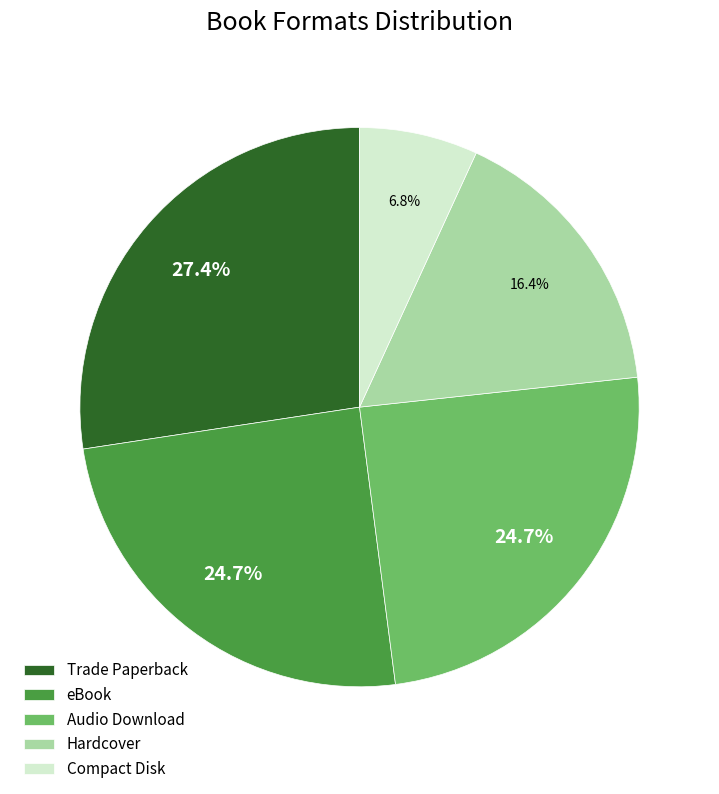

To the nearest percent, what is the combined percentage of eBook and Compact Disk?

32%